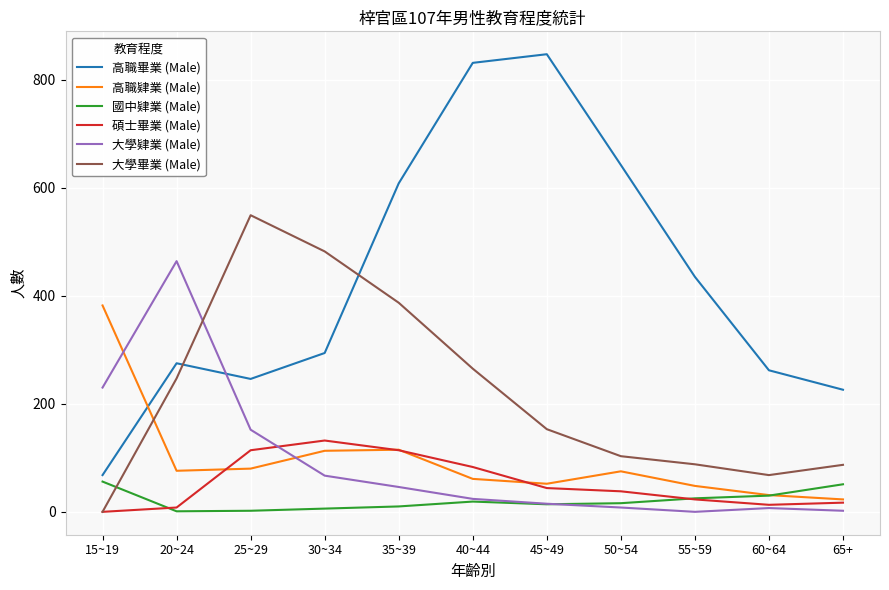

What is the difference between the maximum and minimum values in the 高職肄業 (Male) series?

359